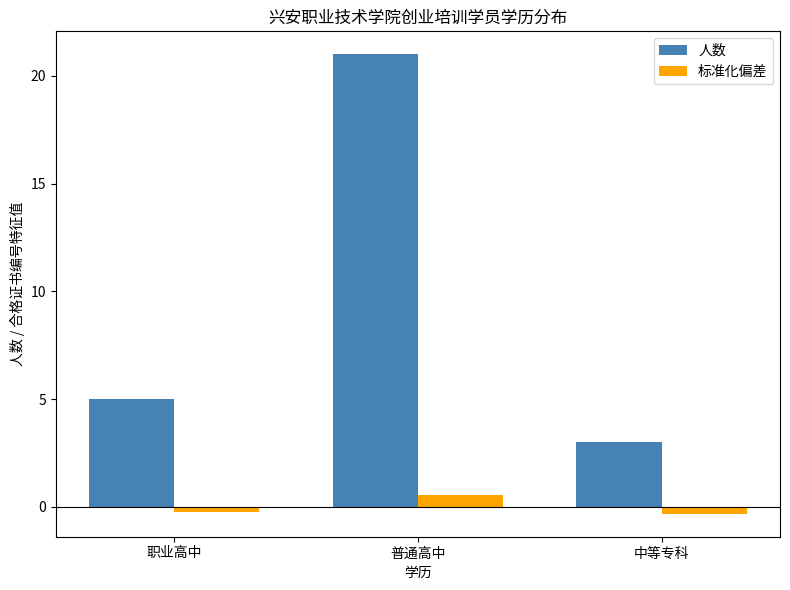

How many distinct data groups are displayed?

2